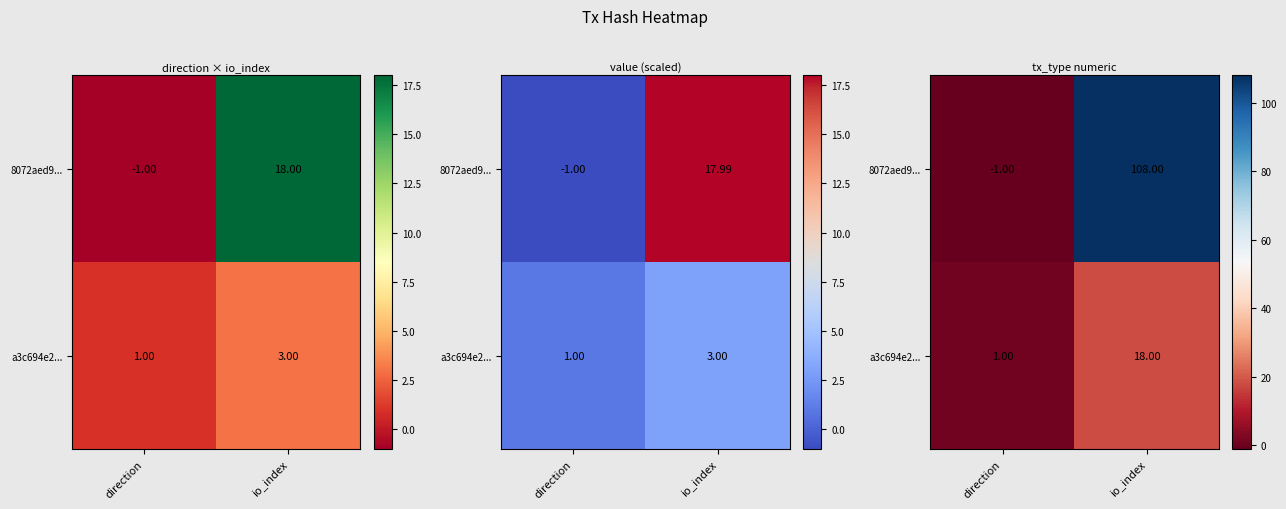

At which category does the chart reach its minimum across all series?

direction